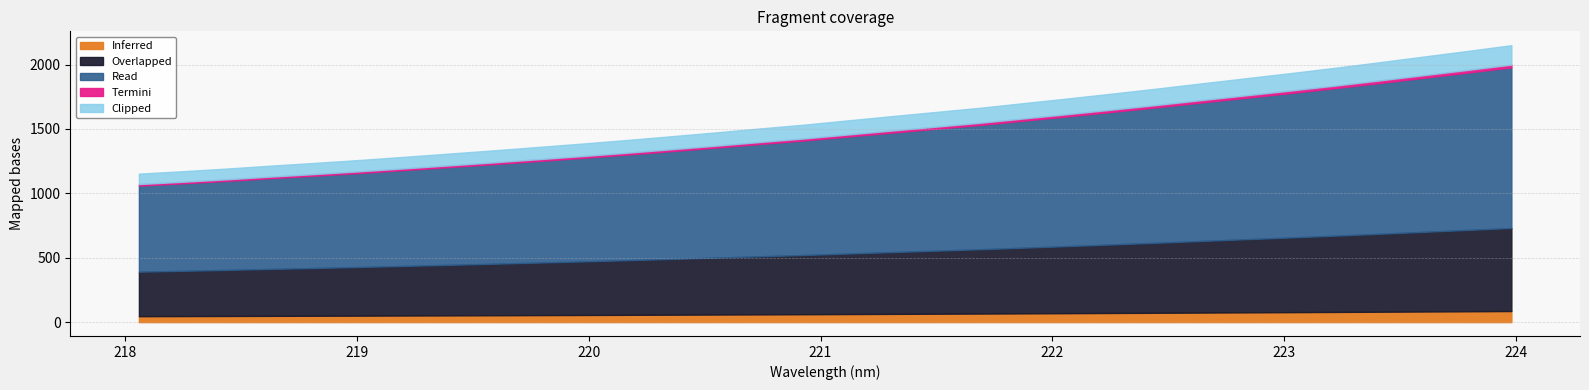

What is the label of the 29th point from the left?

223.408